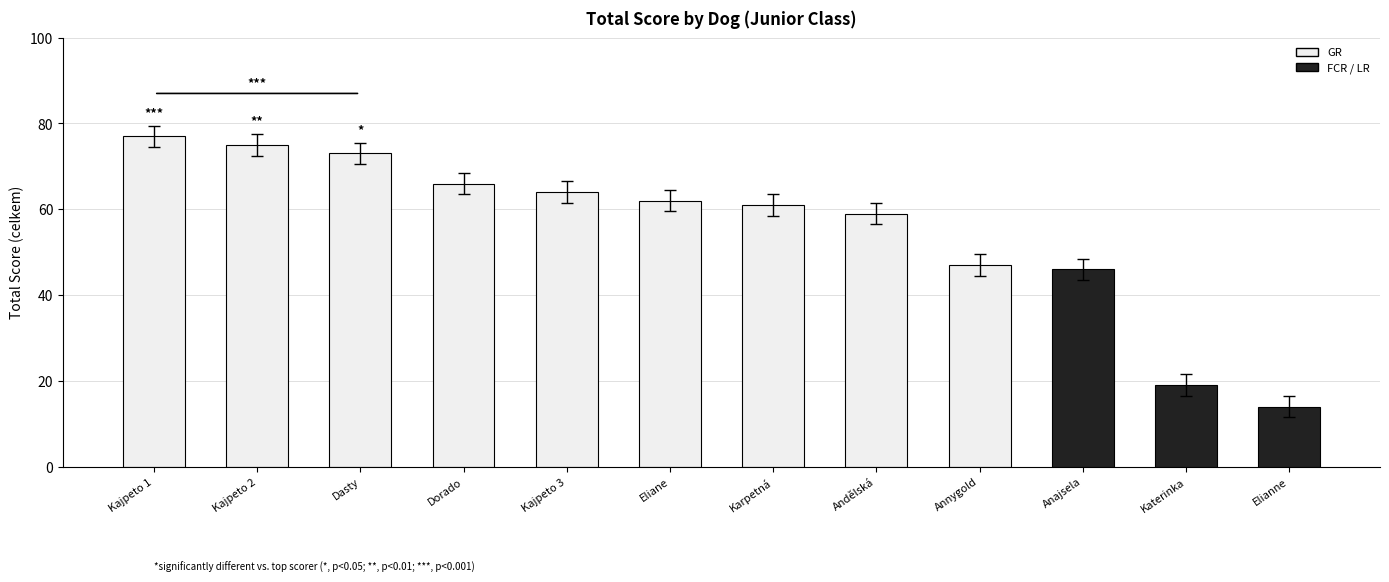

What is the change in value from Andělská to Katerinka?

-40